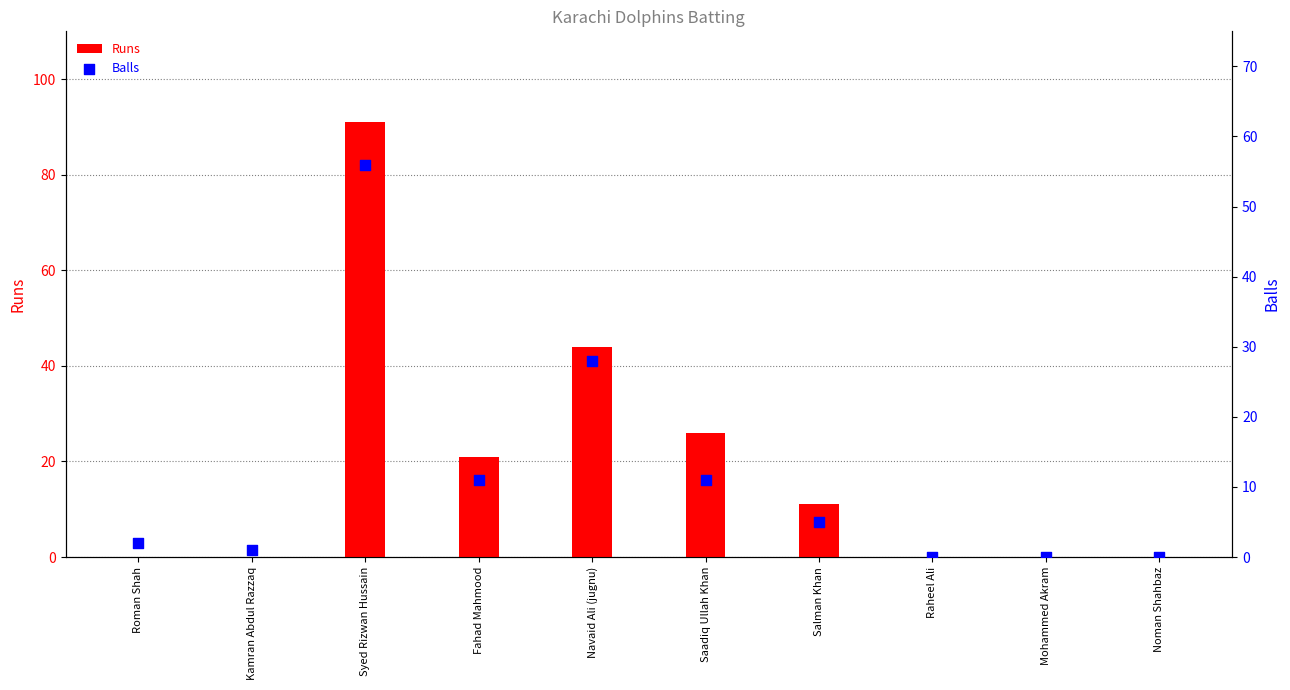

What is the total value across all series at Roman Shah?

2